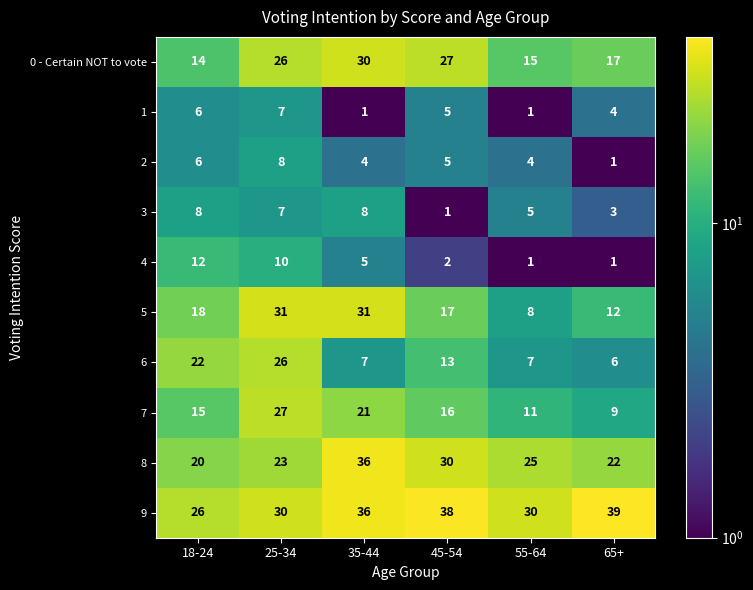

The 3 series shows 8 at 18-24. True or false?

True